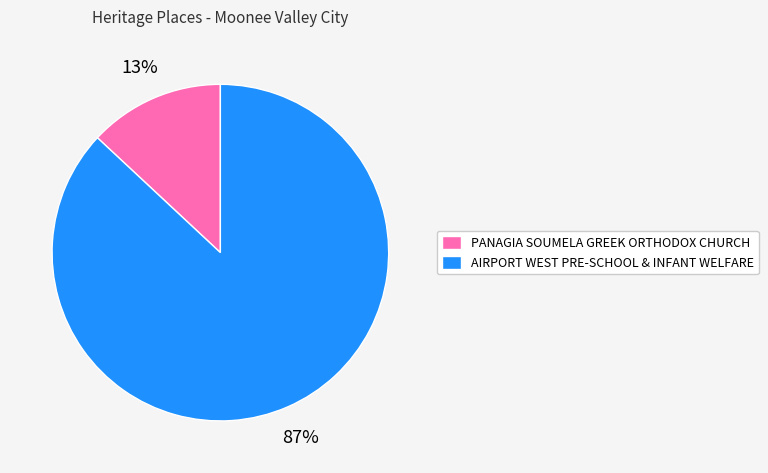

Between PANAGIA SOUMELA GREEK ORTHODOX CHURCH and AIRPORT WEST PRE-SCHOOL & INFANT WELFARE, which is larger?

AIRPORT WEST PRE-SCHOOL & INFANT WELFARE